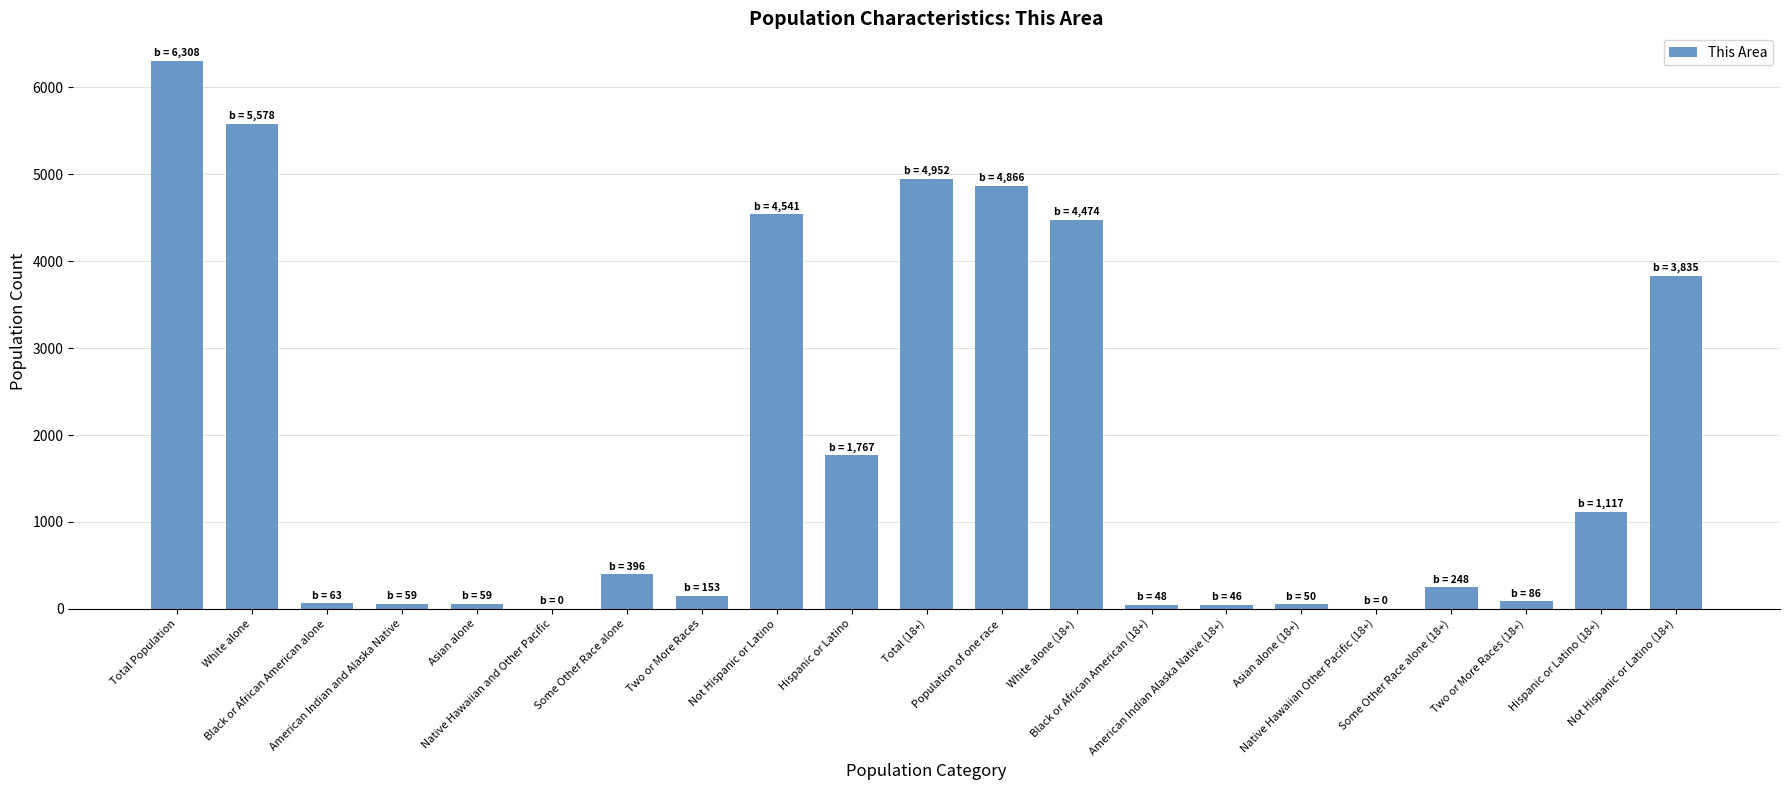

What is the greatest value displayed?

6308